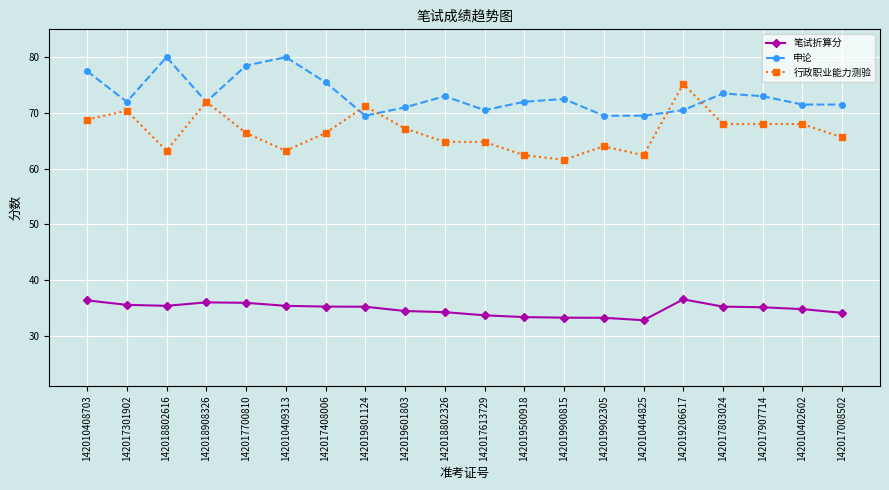

How many lines are shown in the chart?

3